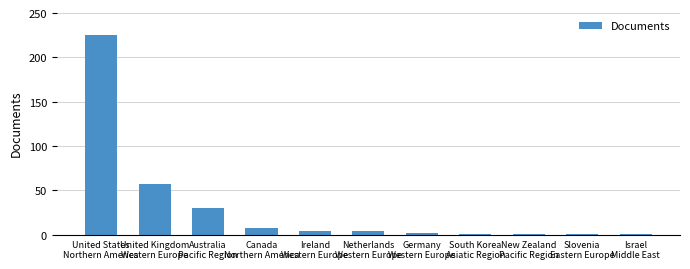

True or false: the data shows 1 at Slovenia
Eastern Europe.

True